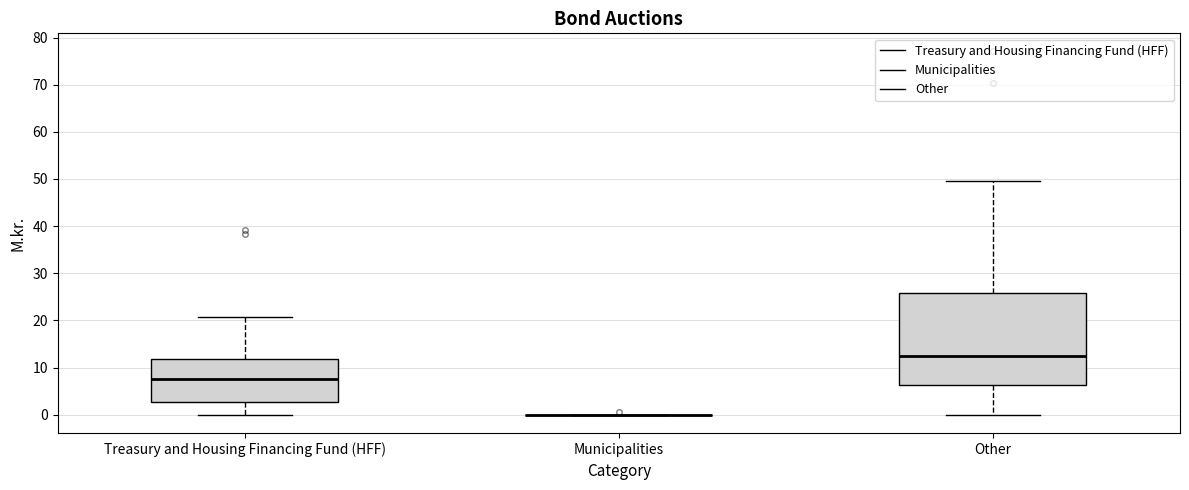

Reading left to right, transcribe this box plot: for each box, give where its median line is, the range the box spans, and where its two whiskers end, as read against the y-axis. The values are not printed on the chart, so give them approximately, as read against the axis.

Treasury and Housing Financing Fund (HFF): median 8, box 3 to 12, whiskers 0 to 21
Municipalities: box collapsed to a line at 0, whiskers 0 to 0
Other: median 13, box 6 to 26, whiskers 0 to 49